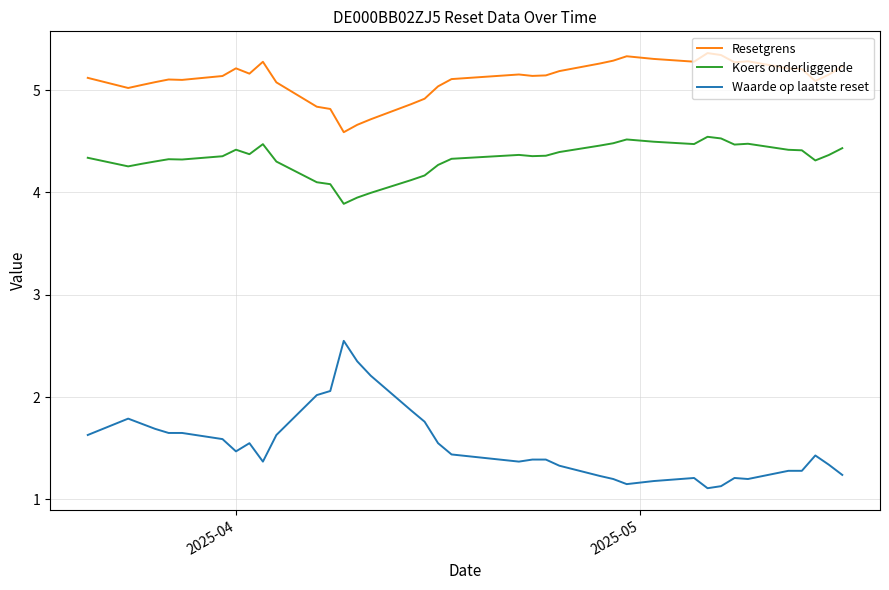

Which series has the largest range (max minus min)?

Waarde op laatste reset